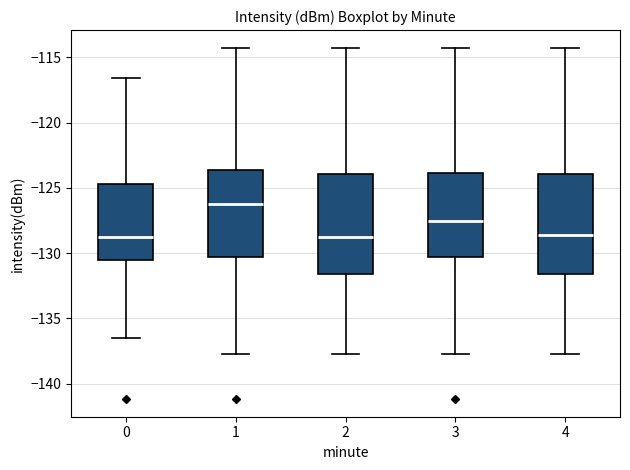

Reading left to right, read every box against the y-axis: the position of its median line, the range the box covers, and the ends of its whiskers. The values are not printed on the chart, so give them approximately, as read against the axis.

0: median -129.0, box -130.5 to -124.5, whiskers -136.5 to -116.5
1: median -126.0, box -130.5 to -123.5, whiskers -137.5 to -114.5
2: median -129.0, box -131.5 to -124.0, whiskers -137.5 to -114.5
3: median -127.5, box -130.5 to -124.0, whiskers -137.5 to -114.5
4: median -128.5, box -131.5 to -124.0, whiskers -137.5 to -114.5